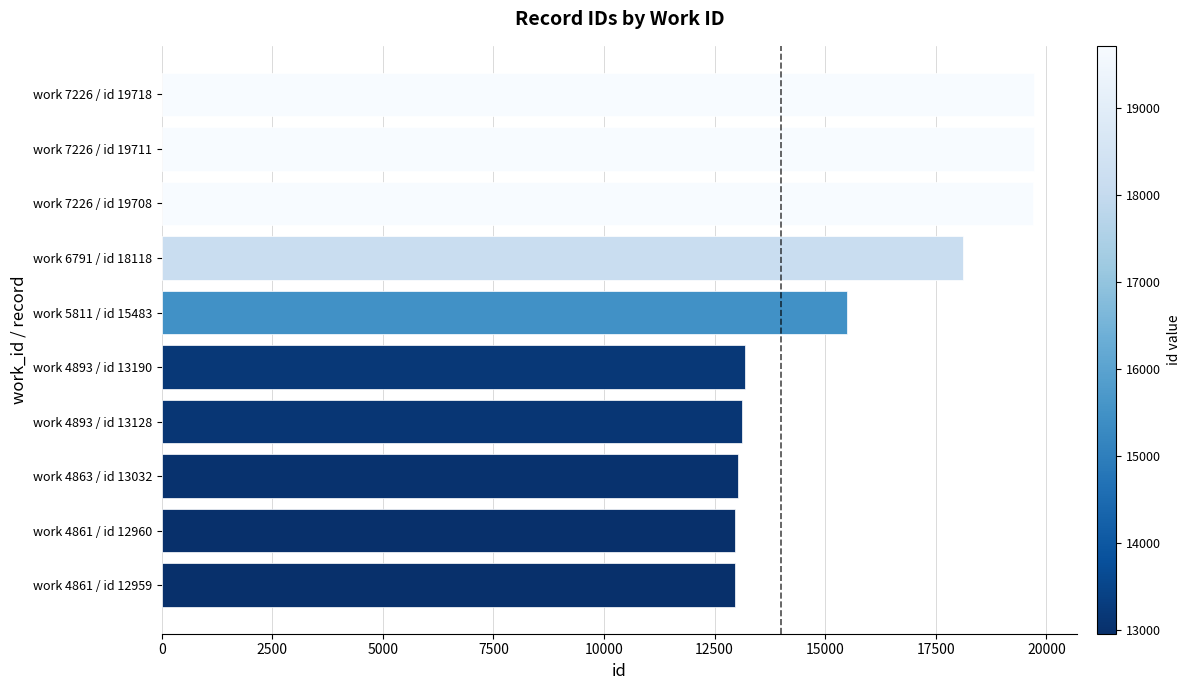

What is the difference between the maximum and minimum values?

6759